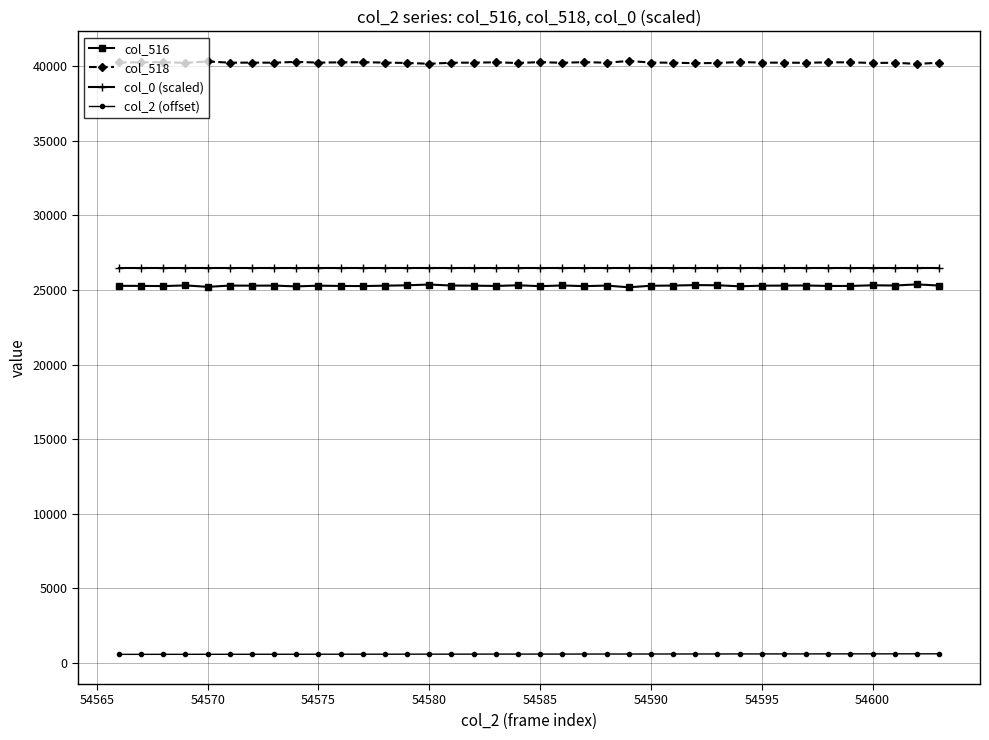

What is the maximum value shown in the chart?

40354.0